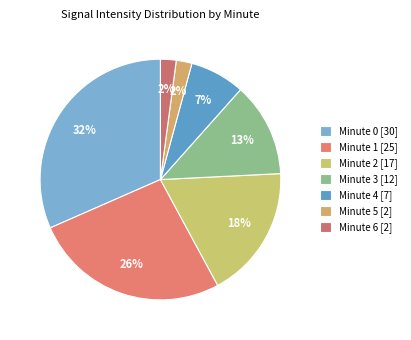

Which has a higher value, Minute 6 or Minute 4?

Minute 4